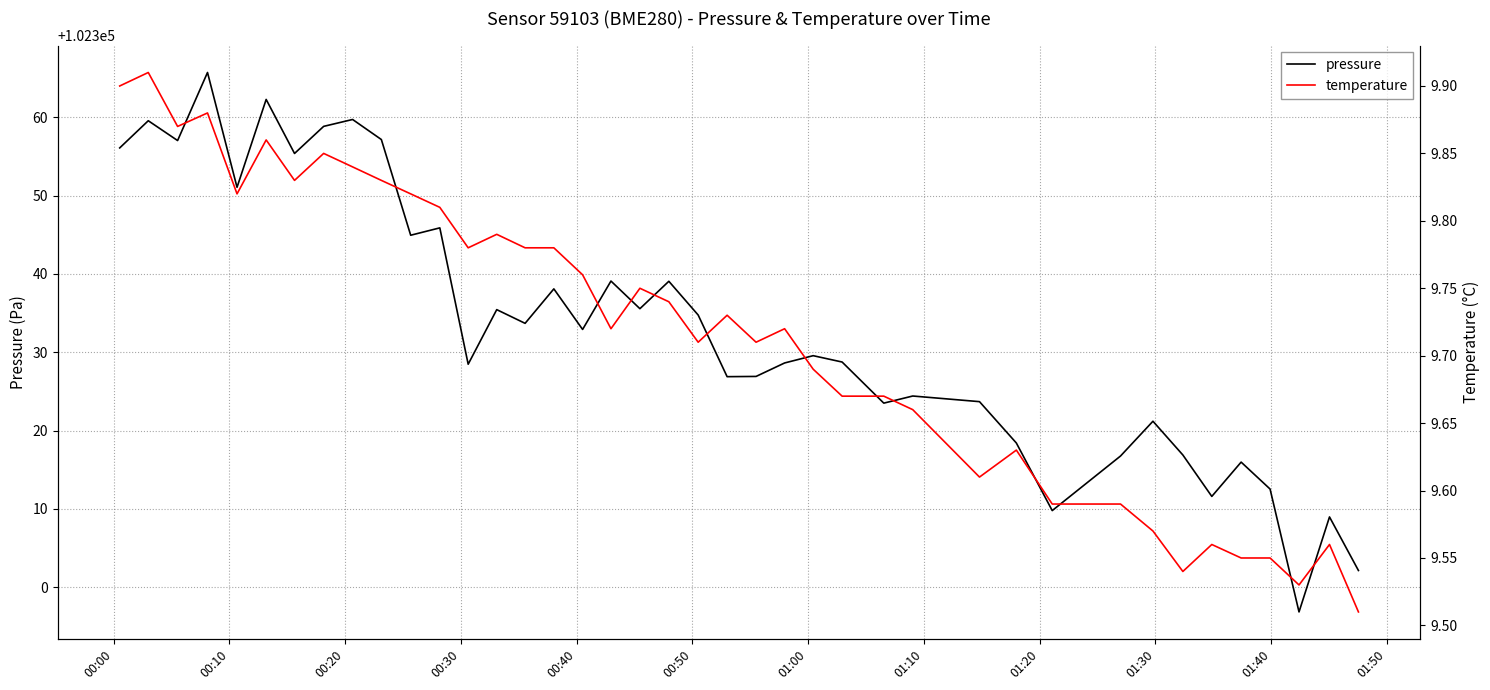

What is the minimum value shown in the chart?

9.5